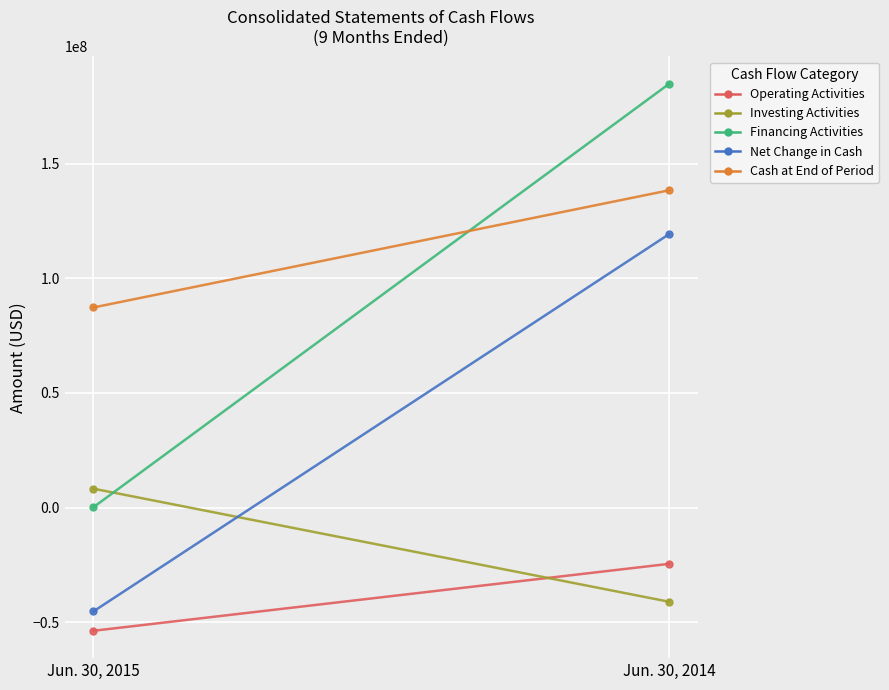

Which series has the largest total across all categories?

Cash at End of Period